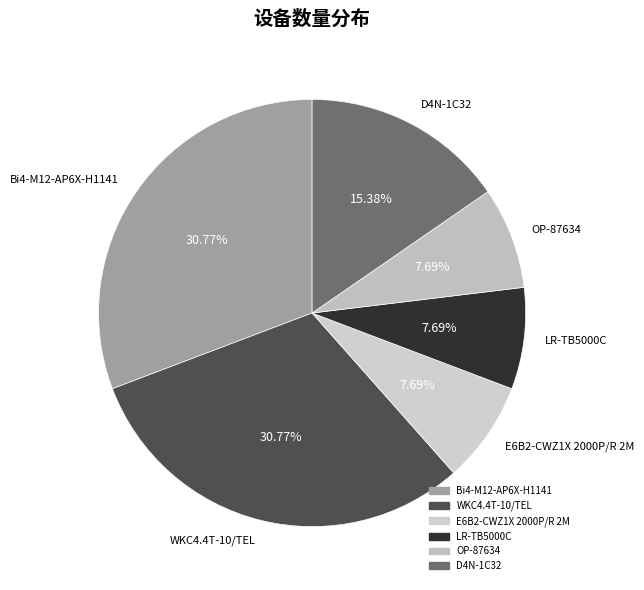

Do D4N-1C32 and E6B2-CWZ1X 2000P/R 2M together represent more than half of the pie?

No